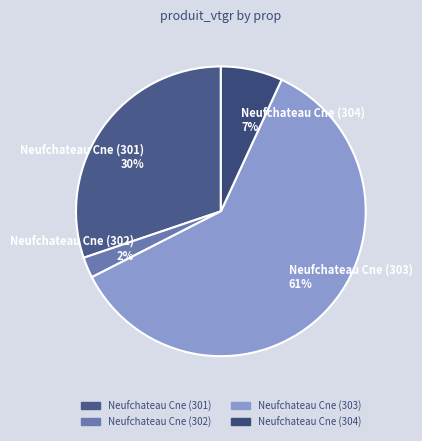

What percentage is the Neufchateau Cne (301) slice, to the nearest percent?

30%